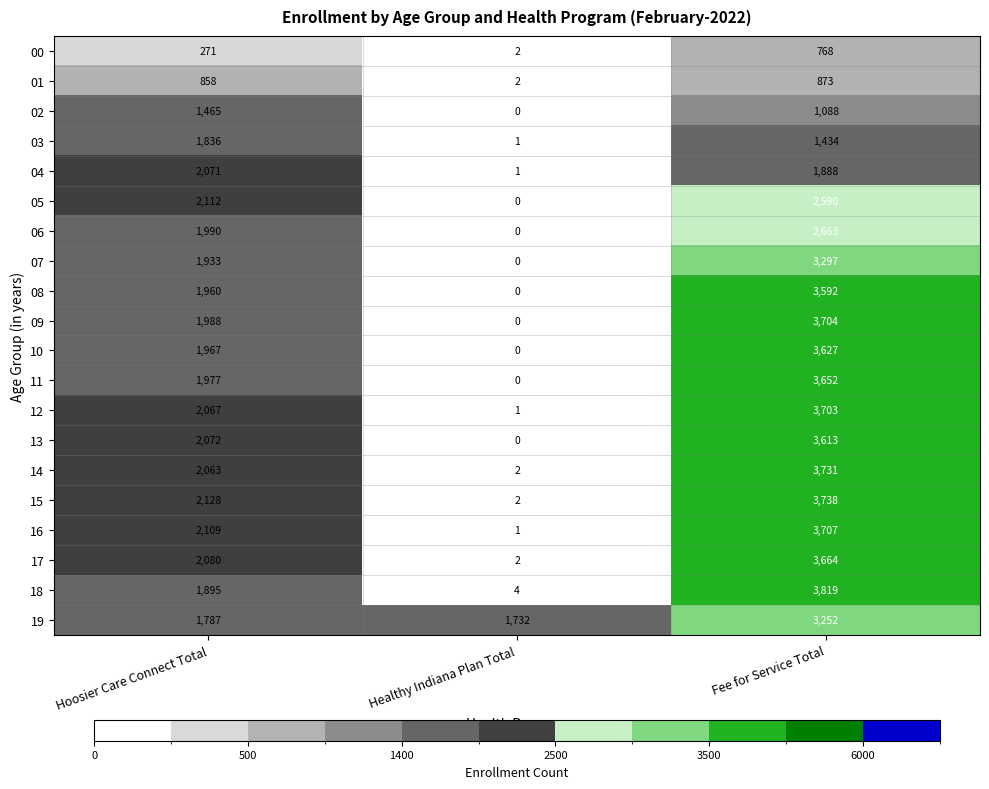

Read the 07 value at Hoosier Care Connect Total, to the nearest 50.

1950